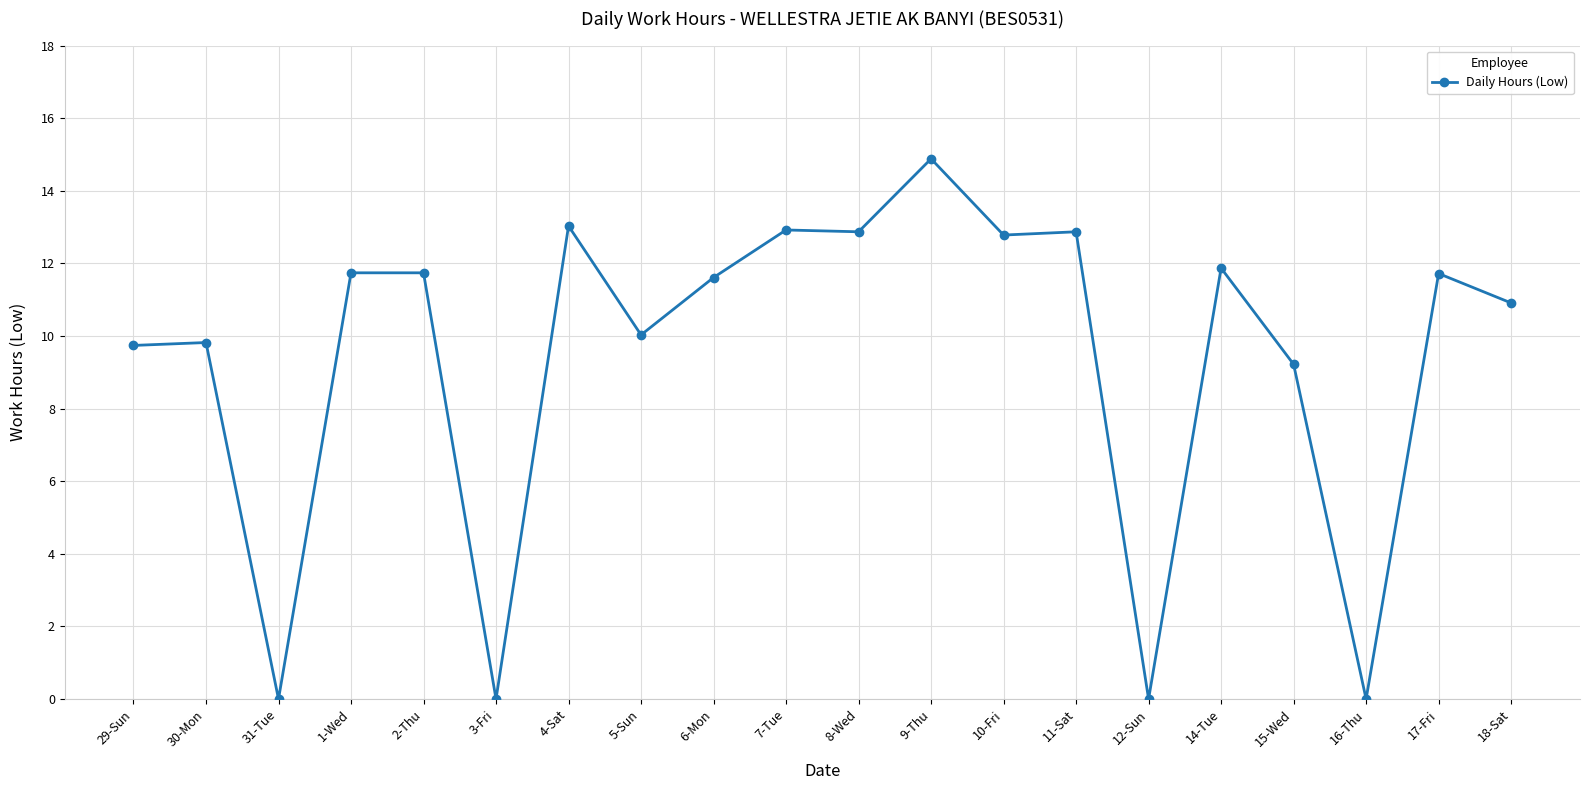

True or false: the data shows 12.9 at 8-Wed.

True